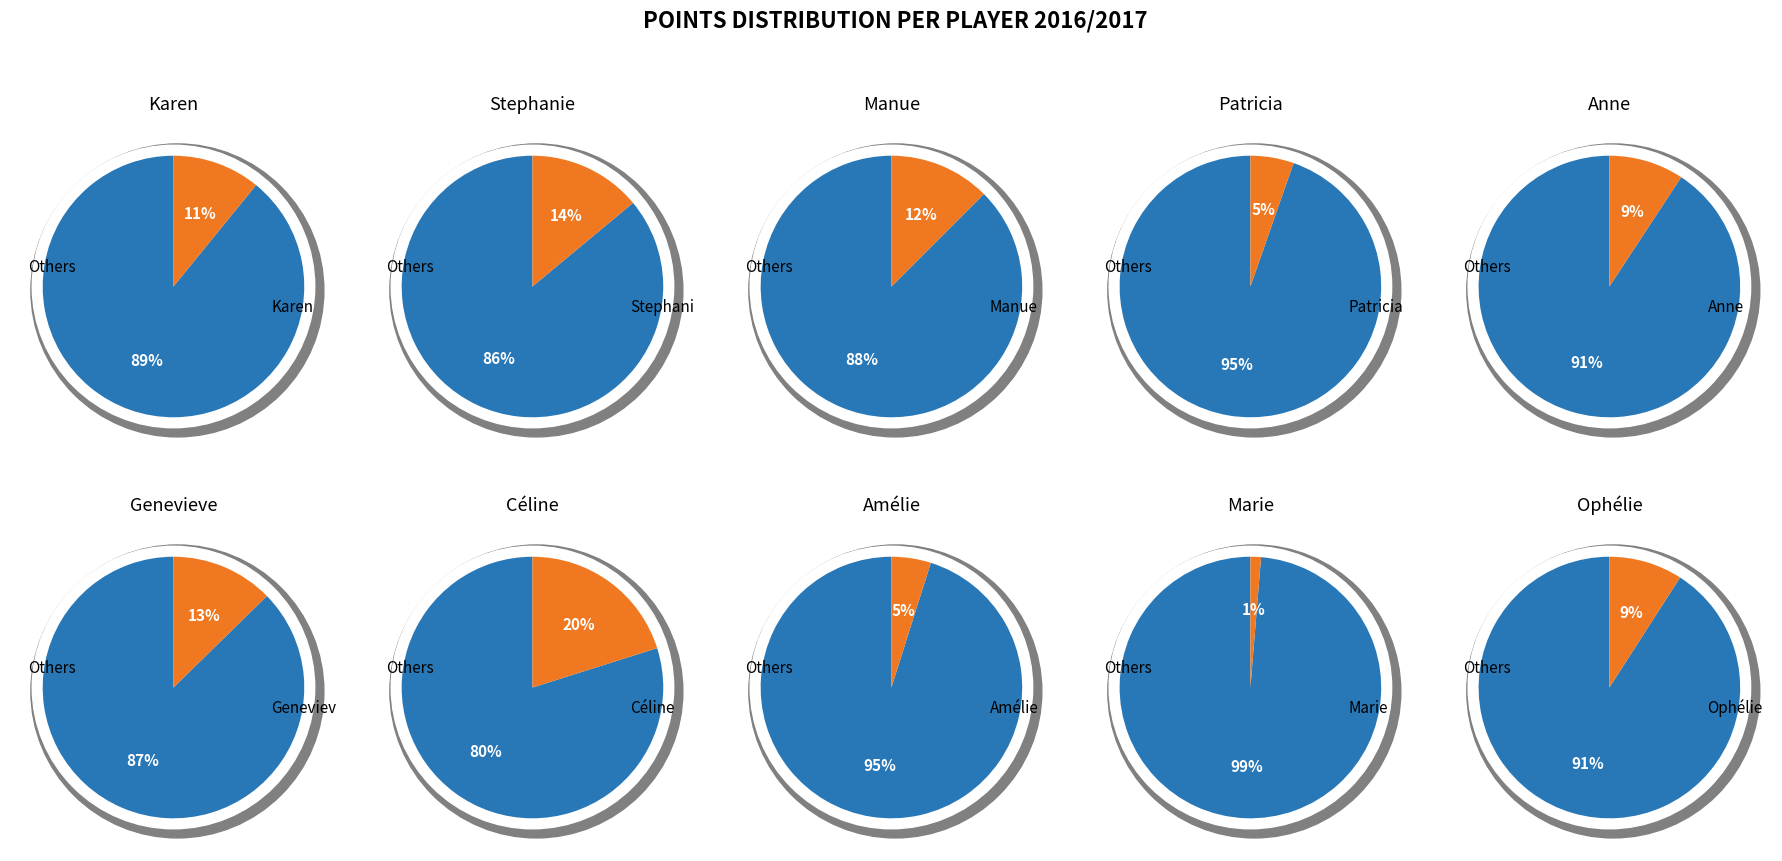

Between 3 and 6, which is larger?

6